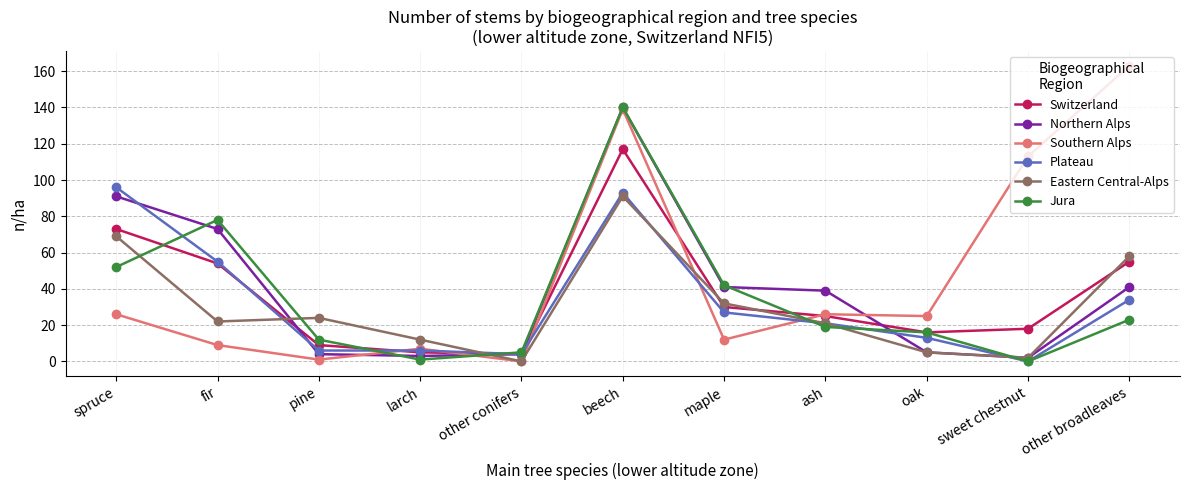

How many distinct data groups are displayed?

6